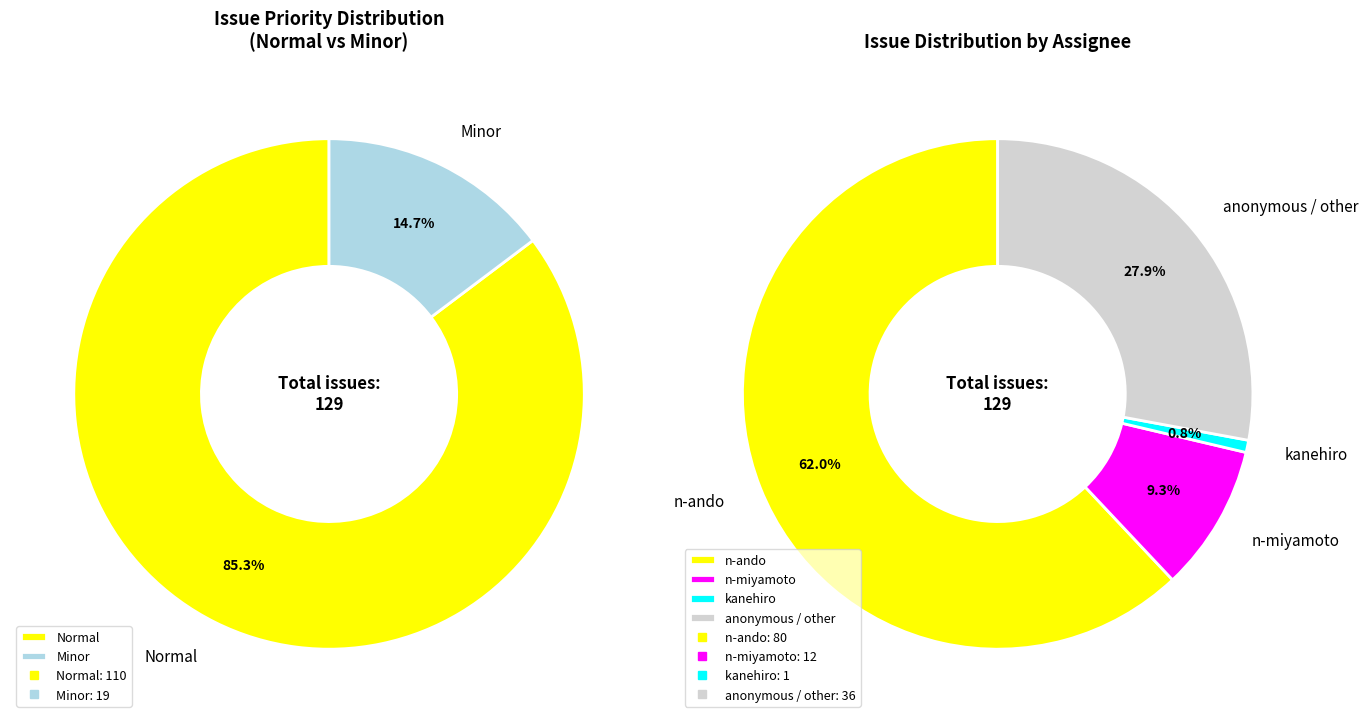

What is the change in value from 324 to 1428?

+1104